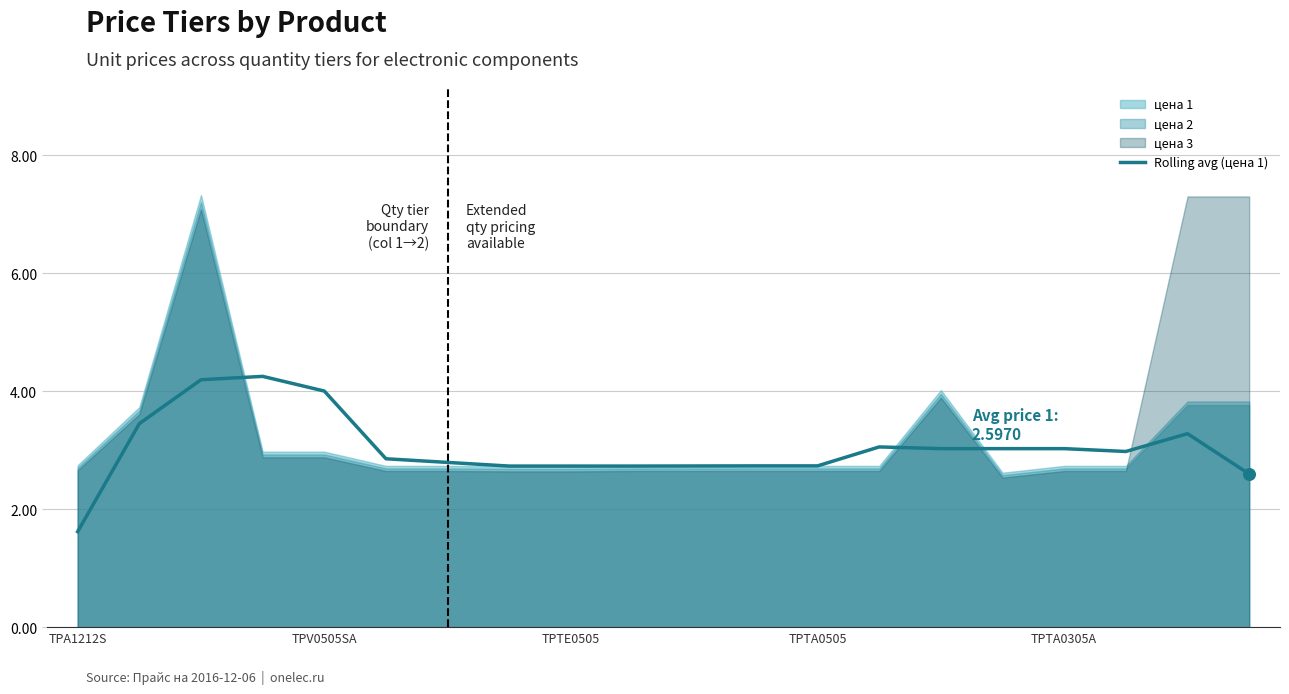

What is the change in value from 7 to 17?

+0.2